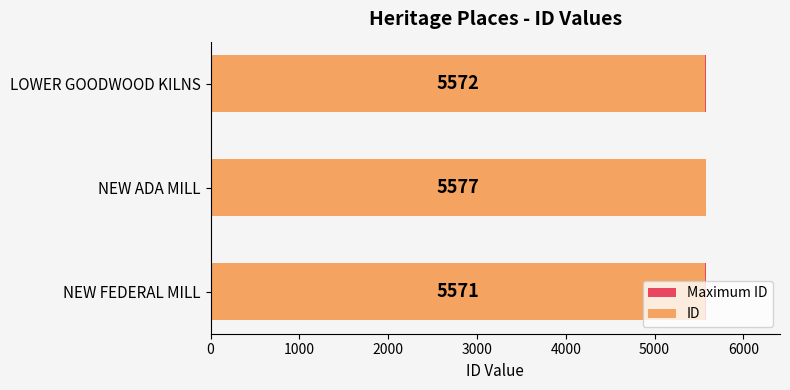

Rank the series by their average value, from highest to lowest.

ID, Maximum ID